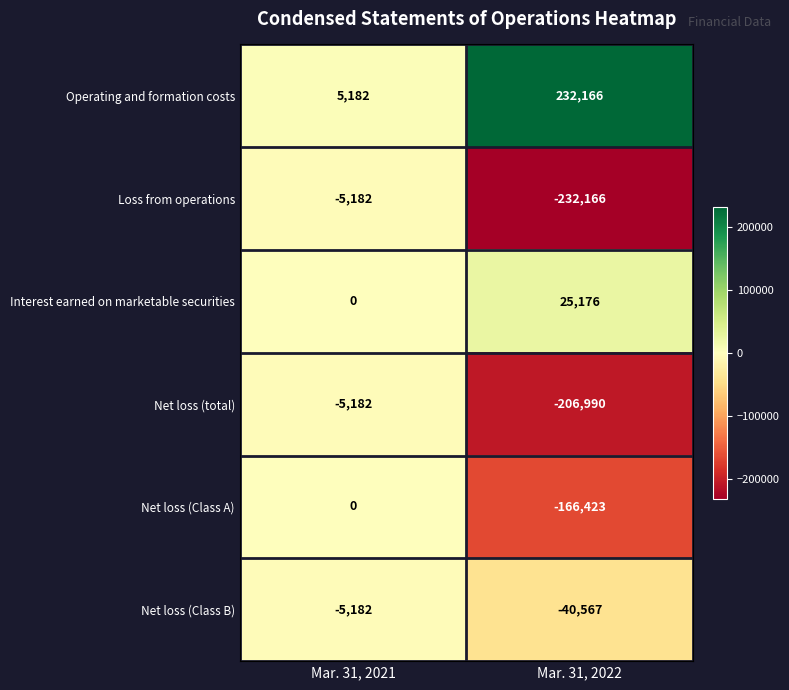

What is the total value across all series at Mar. 31, 2021?

-10364